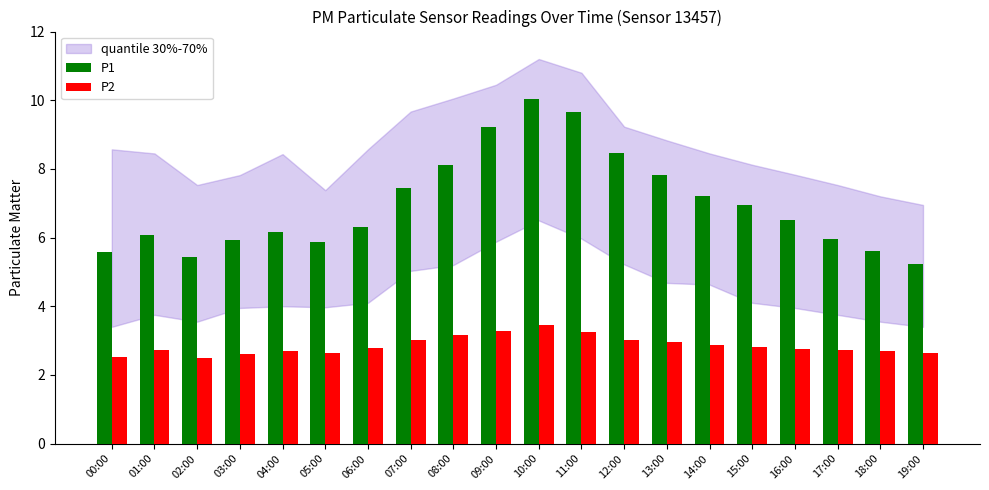

Does the chart contain stacked bars?

No